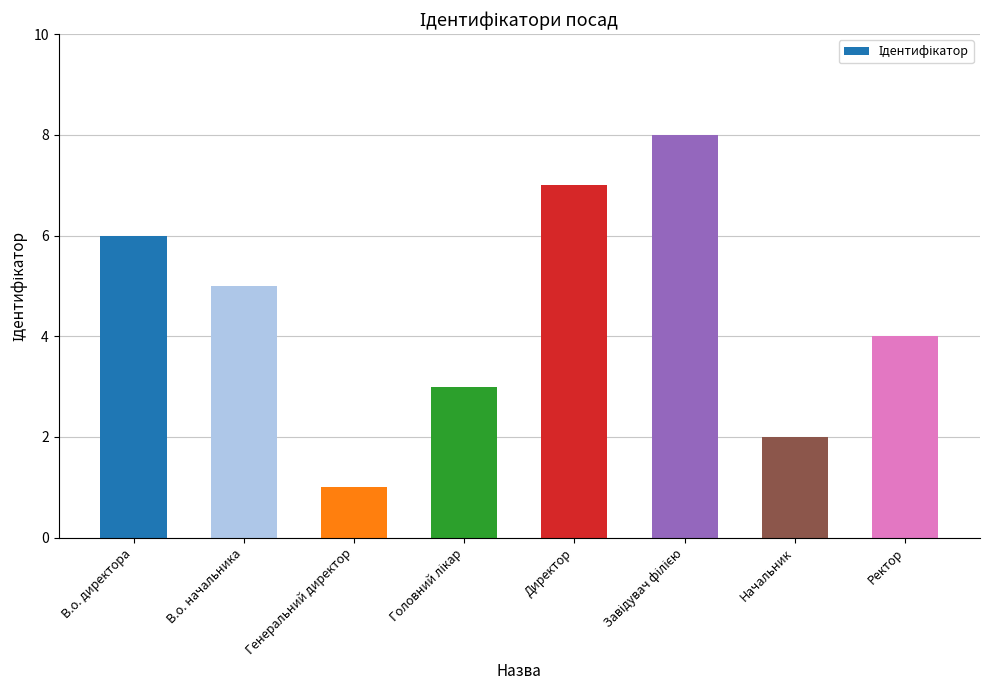

What is the label of the 8th bar from the left?

Ректор